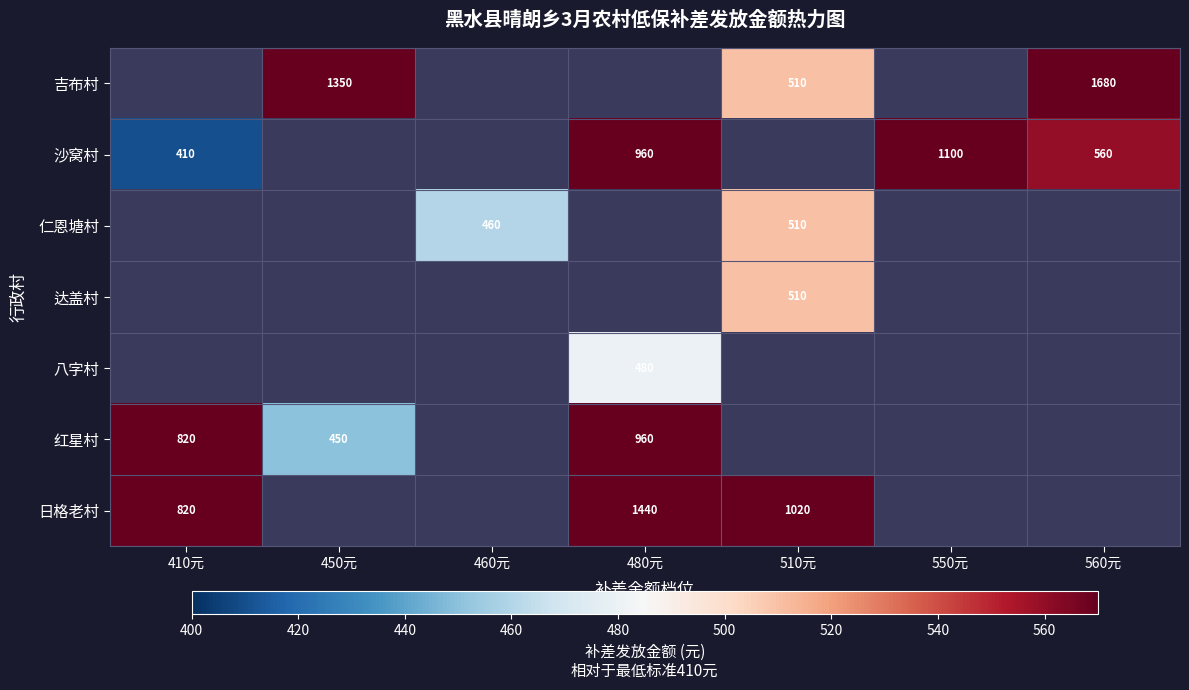

Is the value of 达盖村 at 510元 greater than the value of 红星村 at 480元?

No